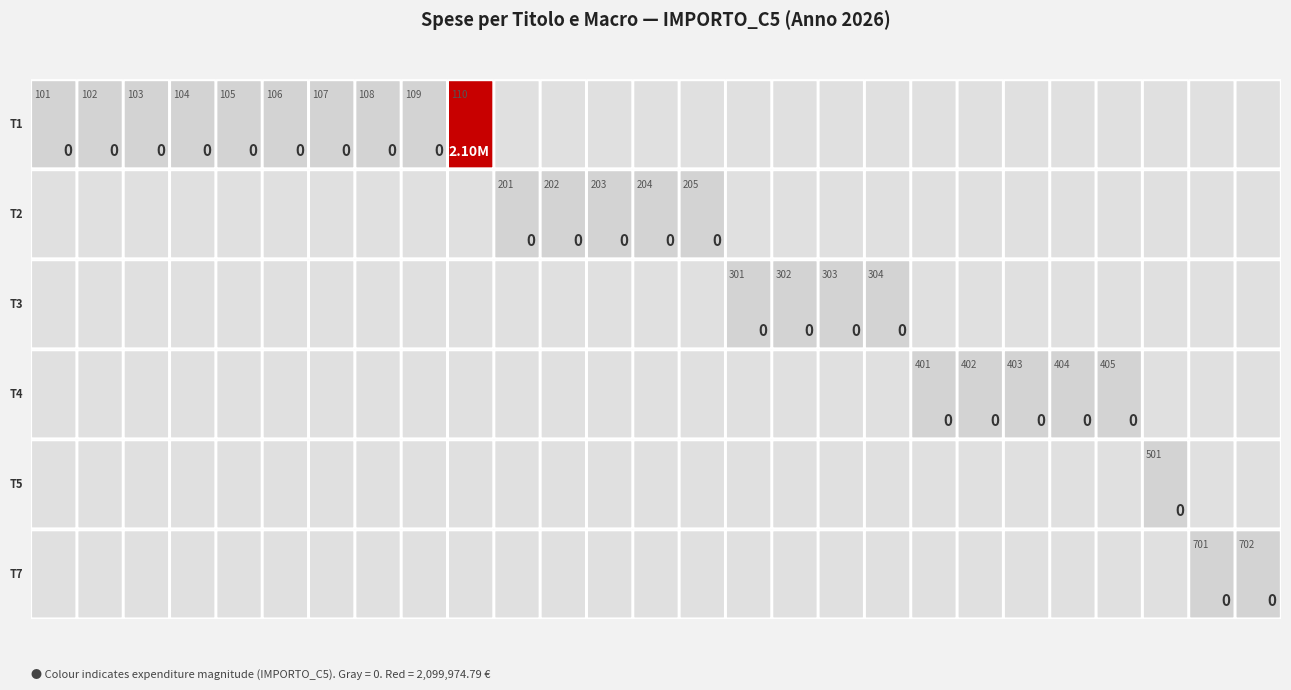

Which category has the lowest value in the 5 series?

101